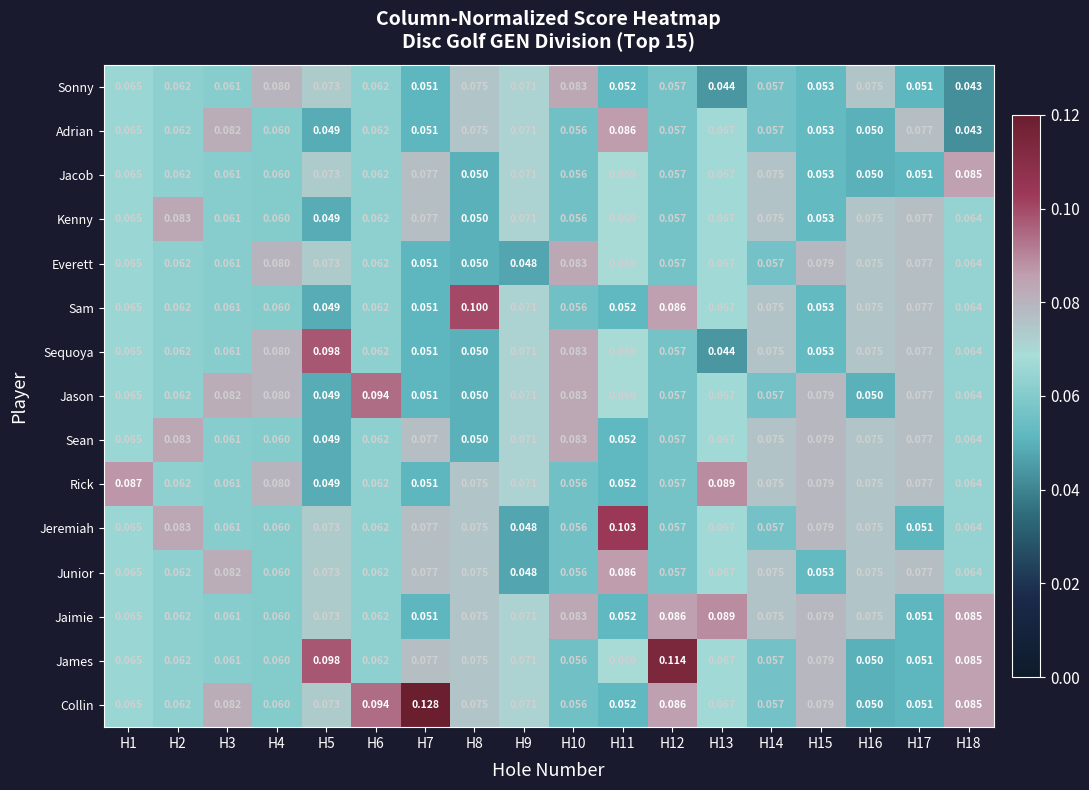

Is the value of Jaimie at H15 greater than the value of Sequoya at H7?

Yes